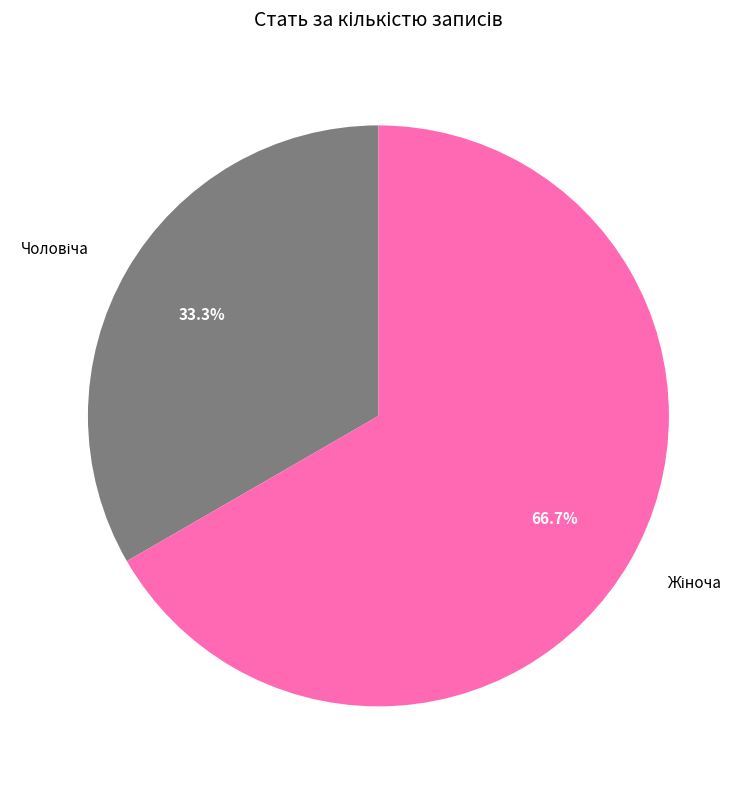

Is it true that Жіноча is 67% of the pie?

True